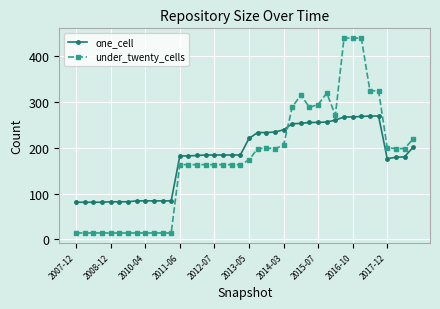

What is the sum of all under_twenty_cells values?

7000